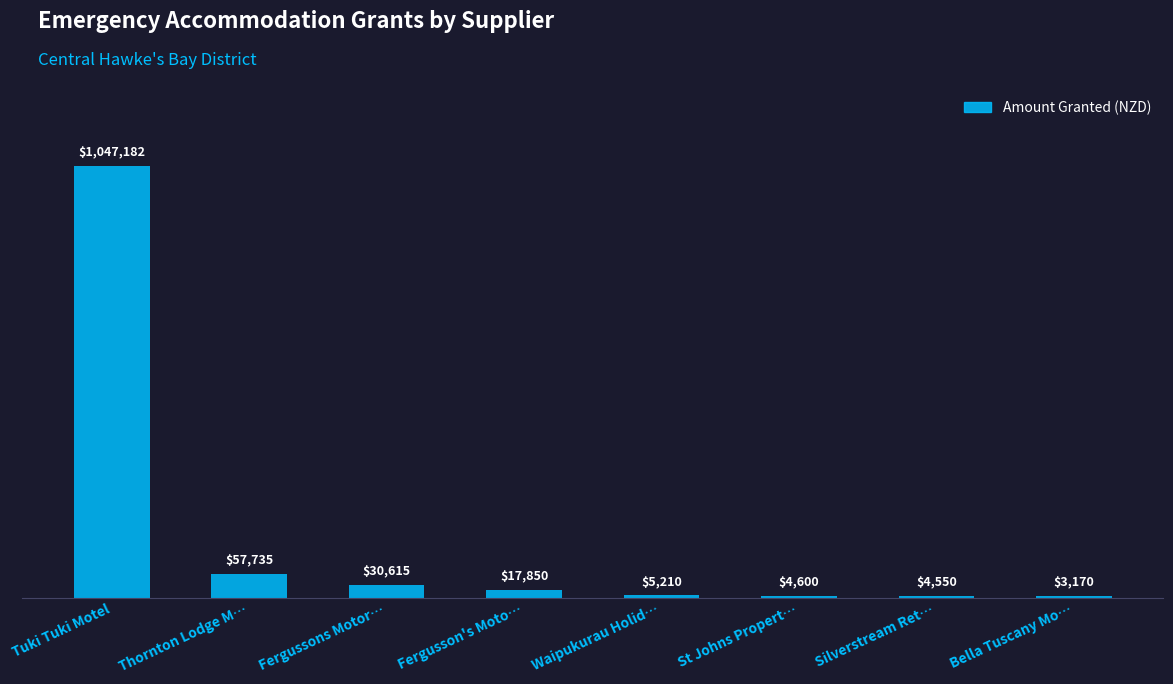

Are the bars horizontal?

No